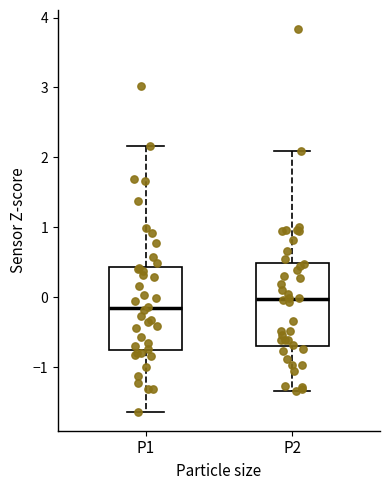

Reading left to right, transcribe this box plot: for each box, give where its median line is, the range the box spans, and where its two whiskers end, as read against the y-axis. The values are not printed on the chart, so give them approximately, as read against the axis.

P1: median -0.2, box -0.8 to 0.4, whiskers -1.6 to 2.2
P2: median 0.0, box -0.7 to 0.5, whiskers -1.3 to 2.1